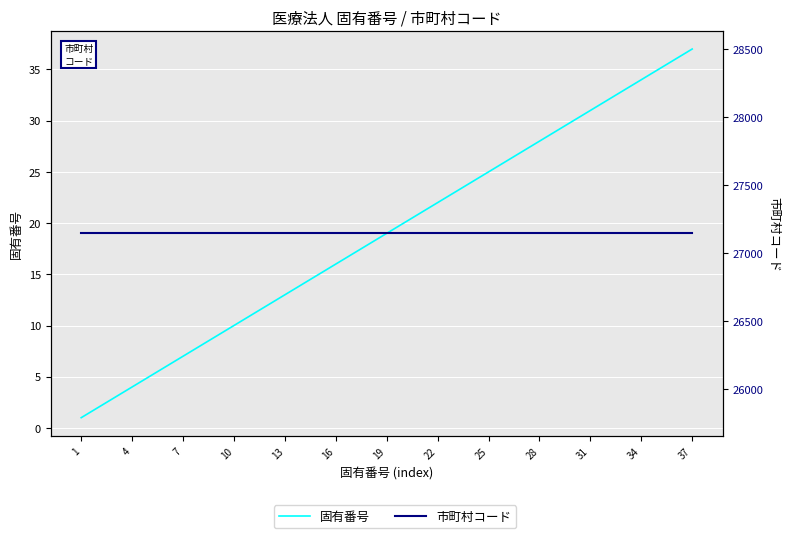

What is the average value of the 市町村コード series?

27145